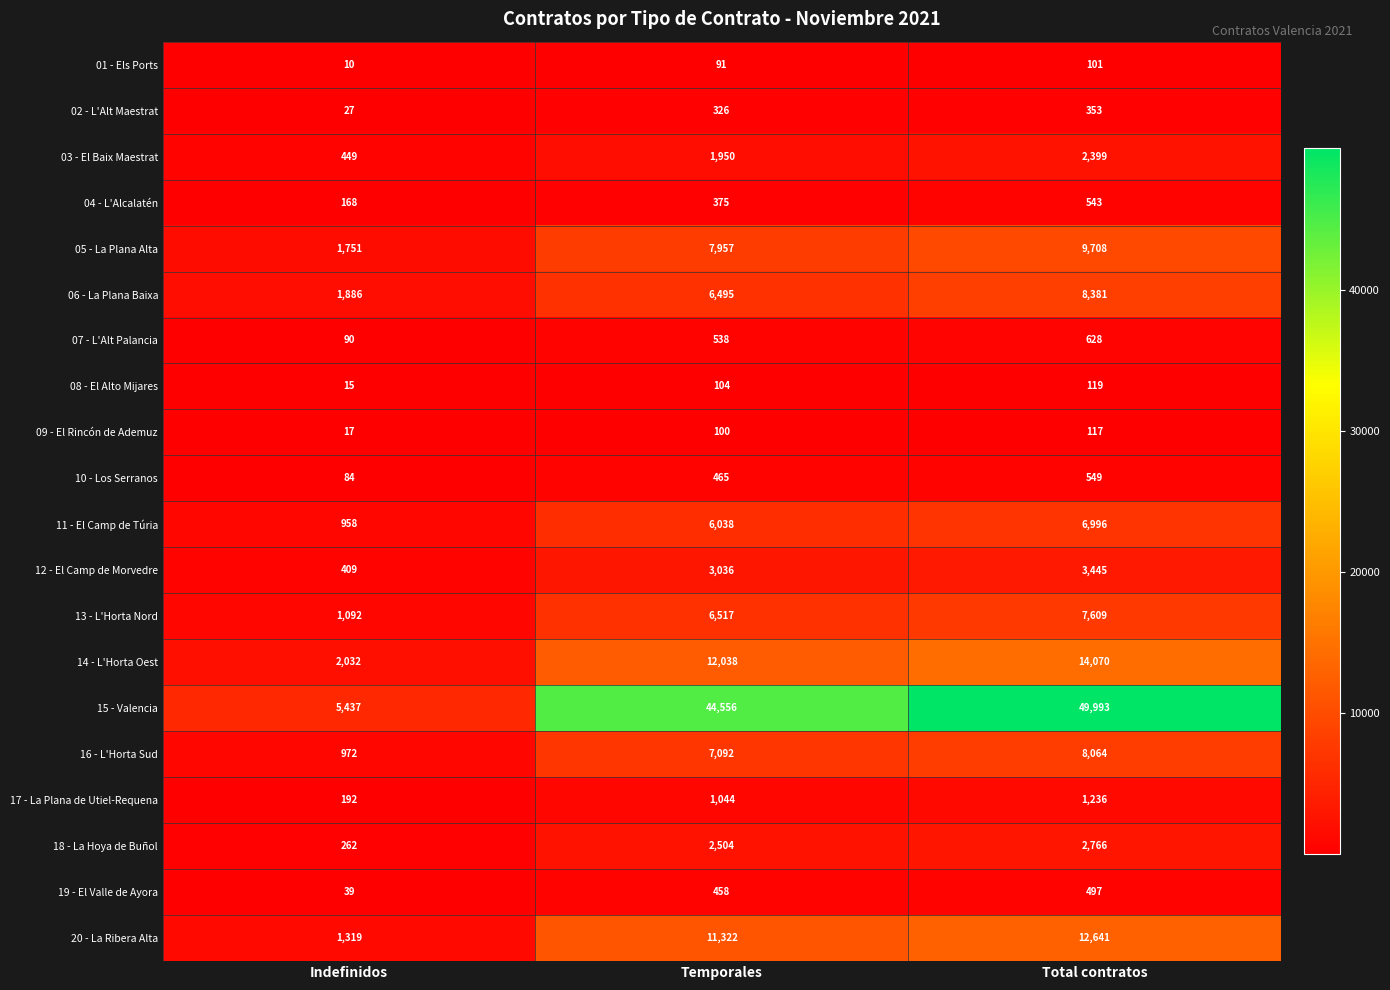

How many distinct data groups are displayed?

20